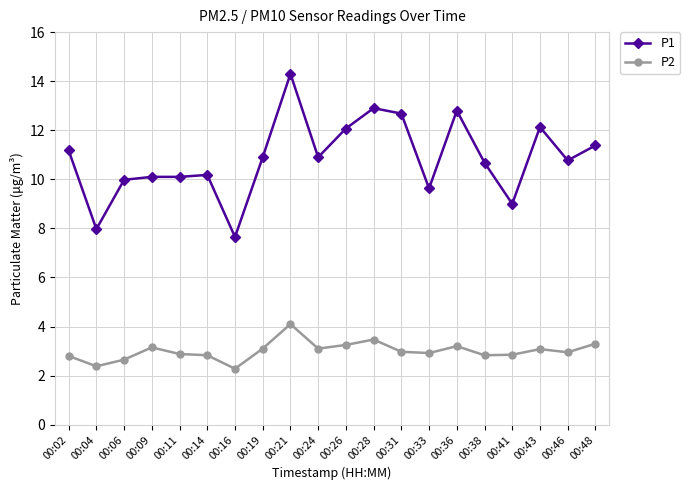

True or false: P1 and P2 intersect in this chart.

False